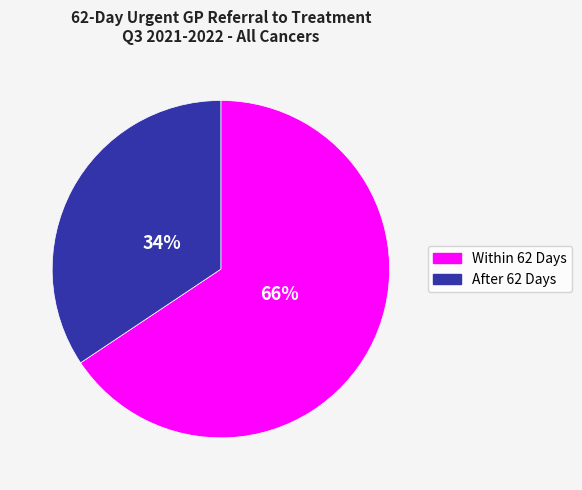

Between Within 62 Days and After 62 Days, which is larger?

Within 62 Days